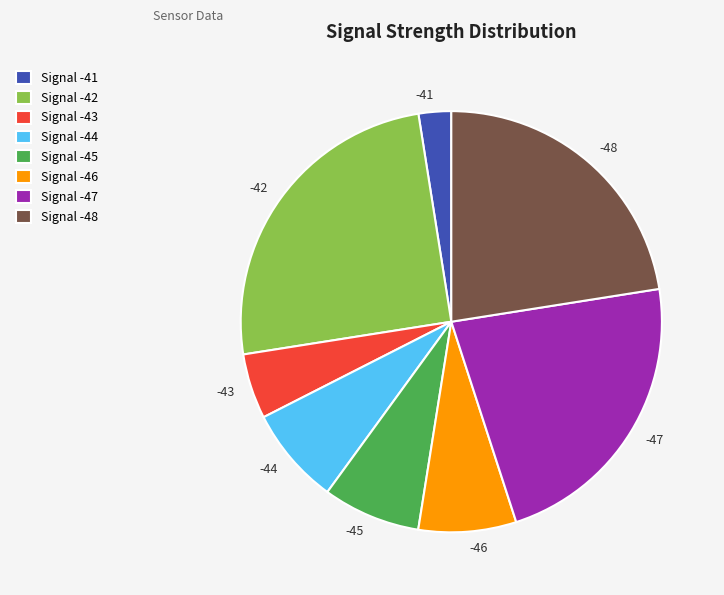

True or false: -48 accounts for 16% of the total.

False